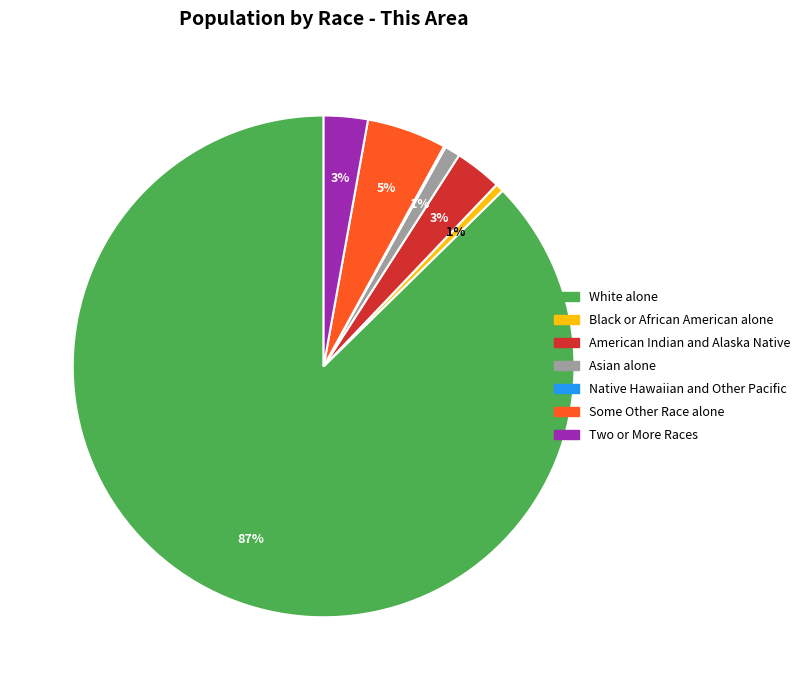

Combined, do Some Other Race alone and Asian alone account for over 50%?

No